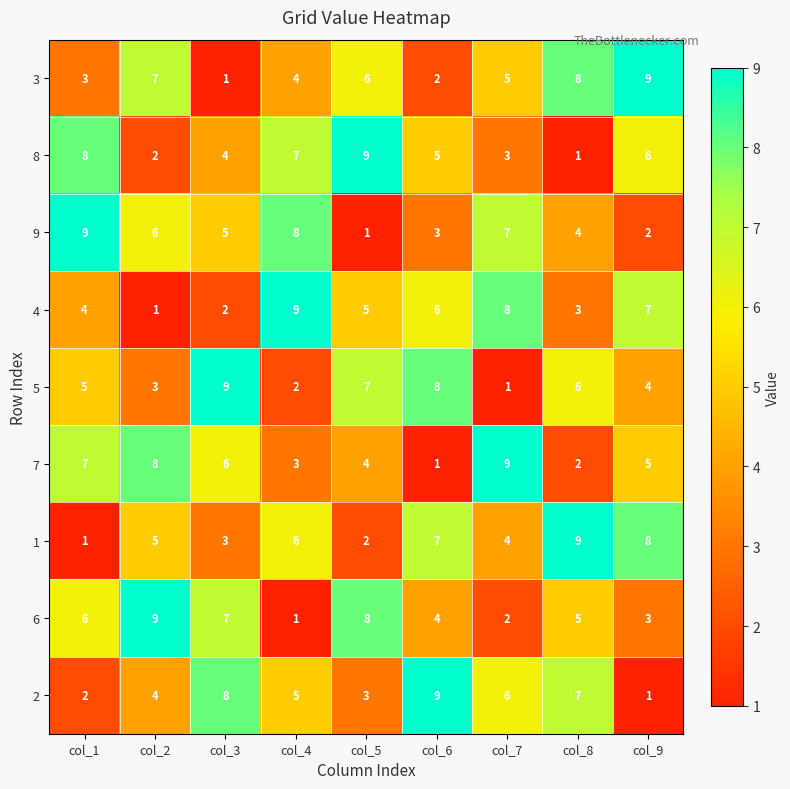

What is the difference between the highest and lowest values at col_4?

8